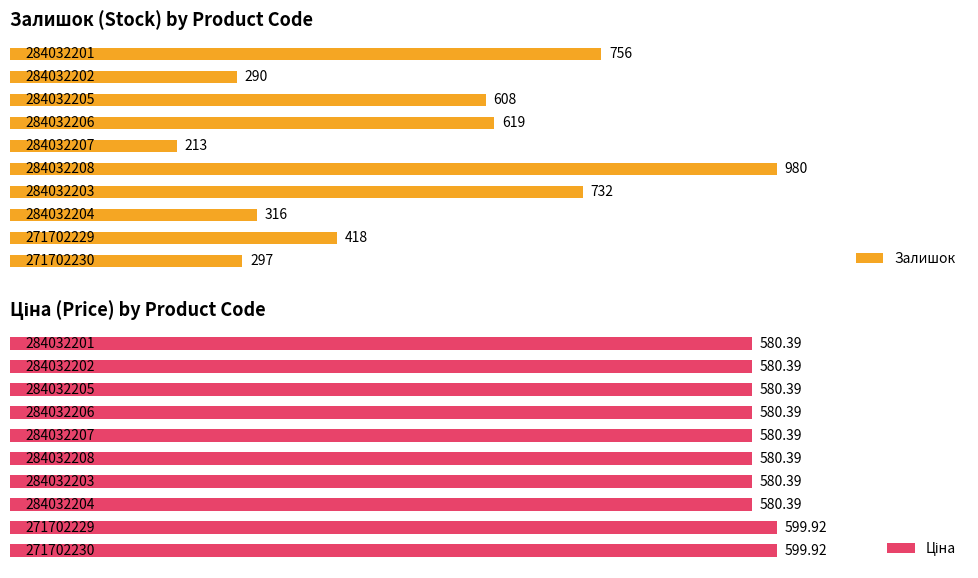

What is the difference between the second highest and second lowest values in the Залишок series?

466